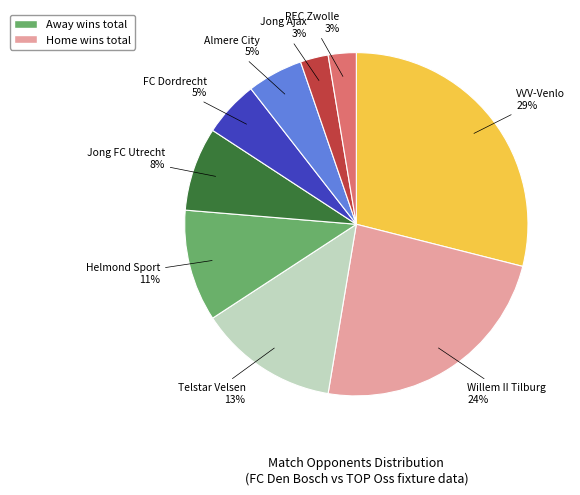

Which category has the biggest portion of the pie?

VVV-Venlo